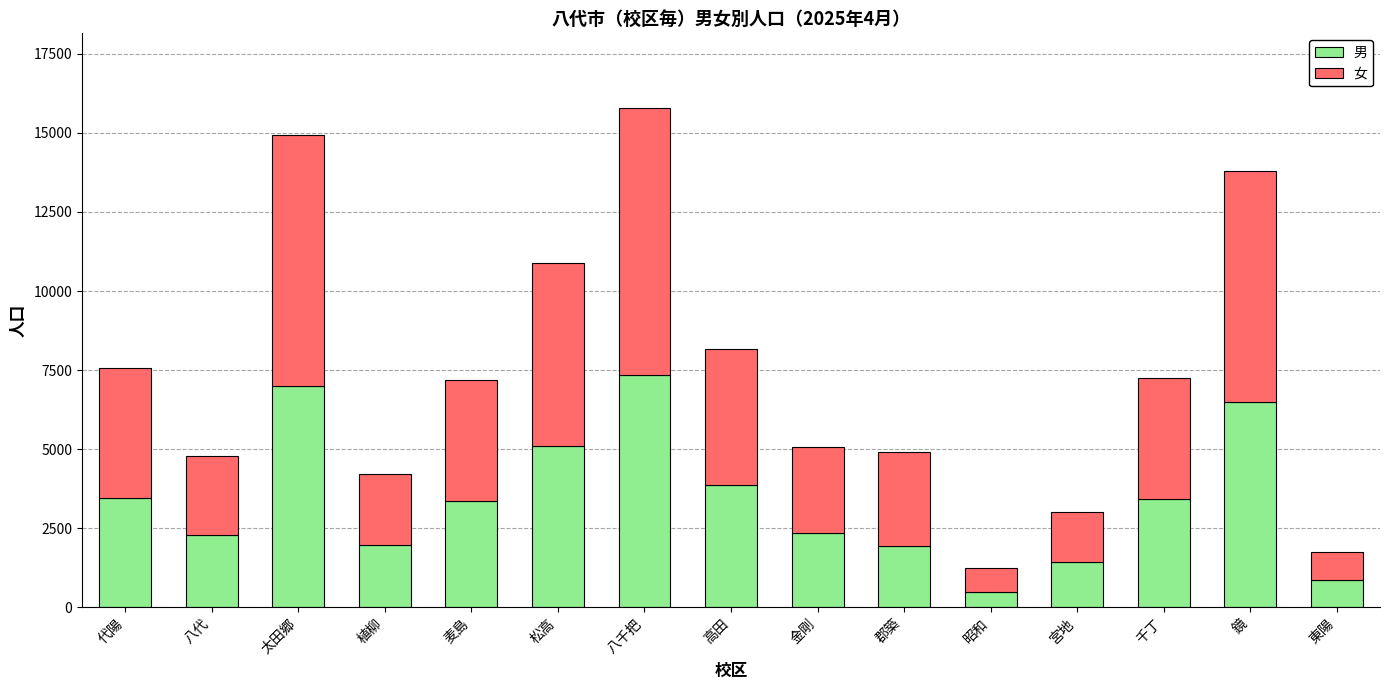

Does the chart contain stacked bars?

Yes